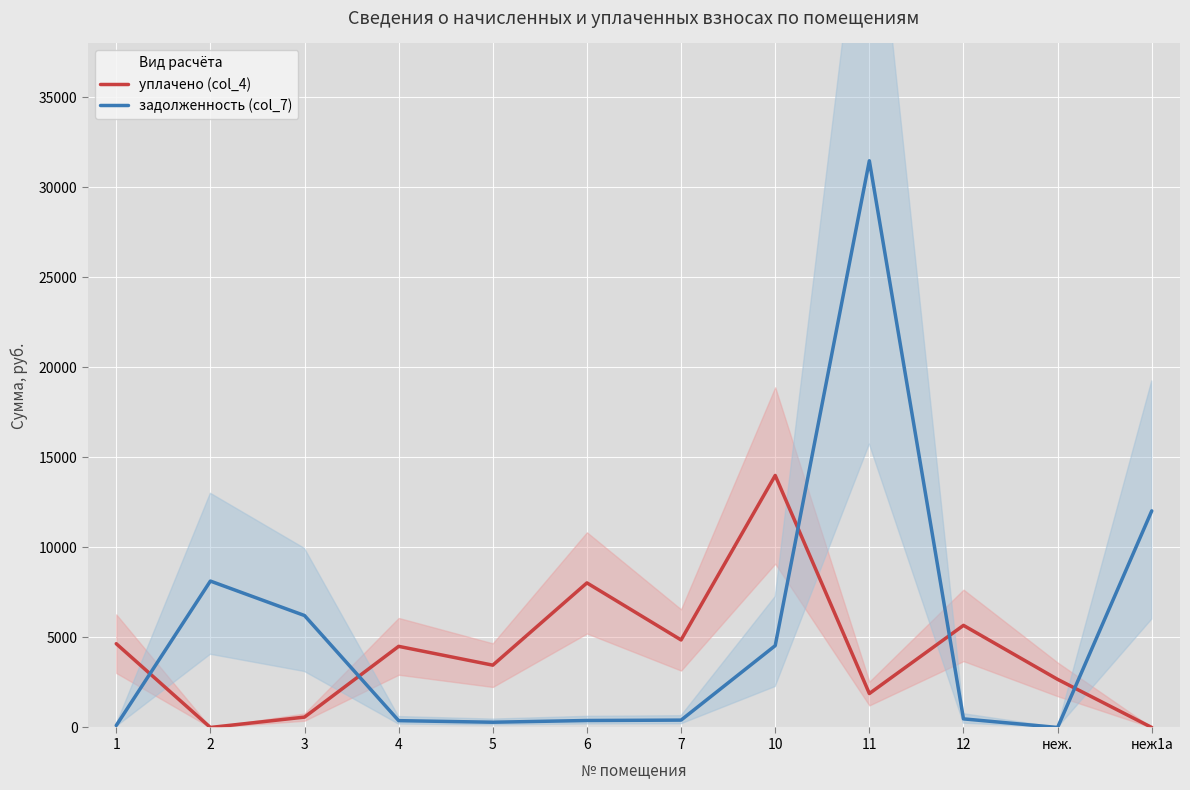

List the series in order of their peak value, lowest first.

уплачено (col_4), задолженность (col_7)